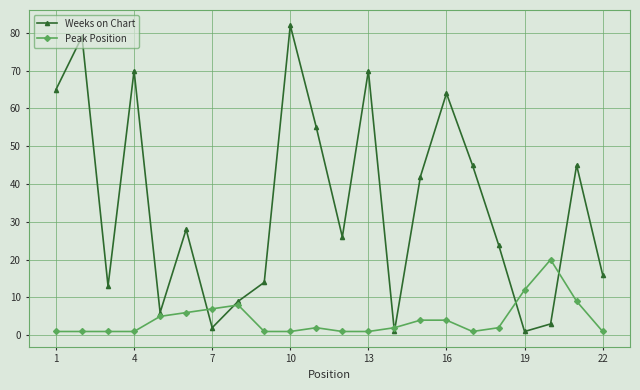

Reading left to right, transcribe all the data shown in this chart.

Weeks on Chart: 65	79	13	70	6	28	2	9	14	82	55	26	70	1	42	64	45	24	1	3	45	16
Peak Position: 1	1	1	1	5	6	7	8	1	1	2	1	1	2	4	4	1	2	12	20	9	1